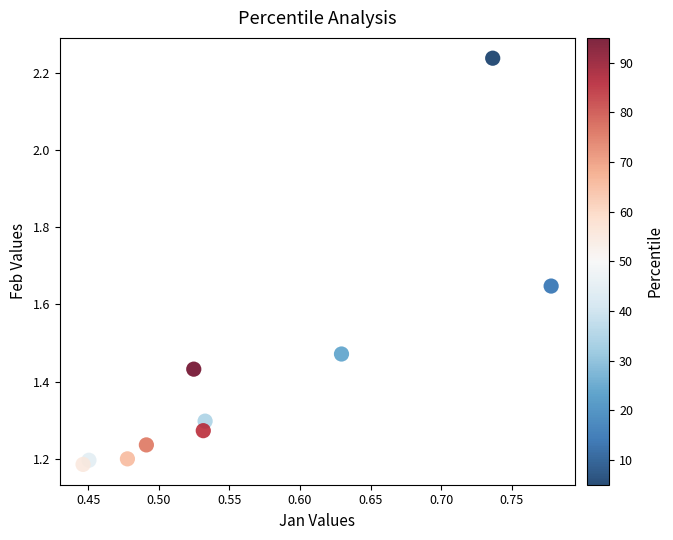

What is the average X value?

0.6